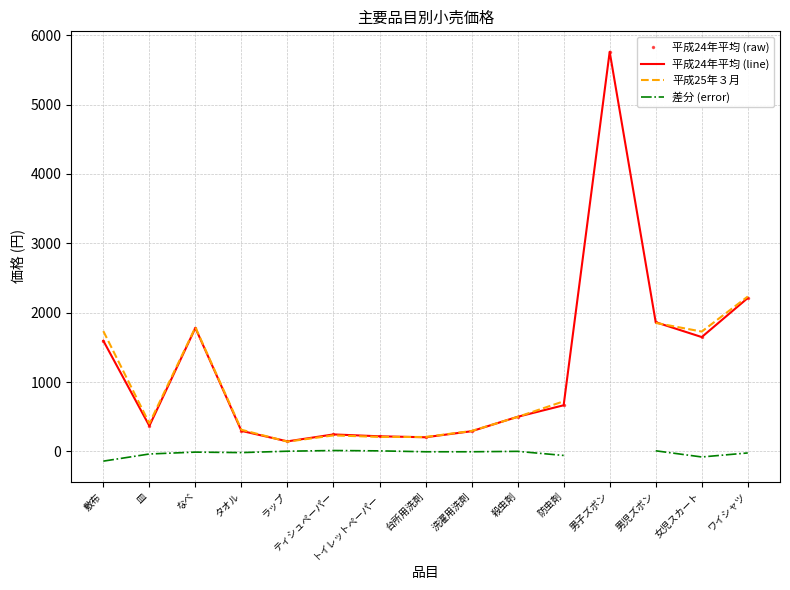

In 平成25年３月, how many points are higher than both neighbors (excluding endpoints)?

2